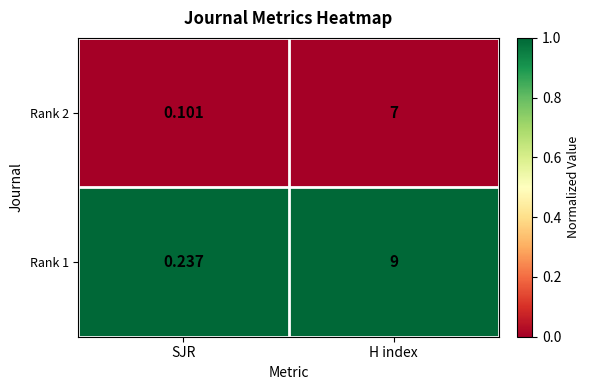

List the series in order of their peak value, highest first.

Rank 1, Rank 2